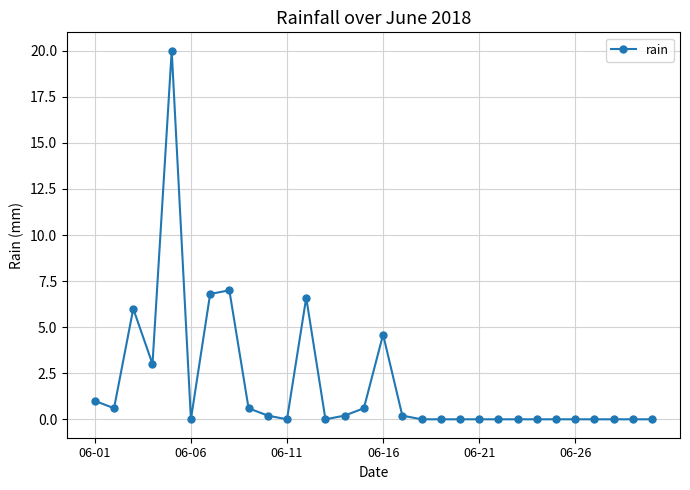

How many categories are shown in the chart?

30